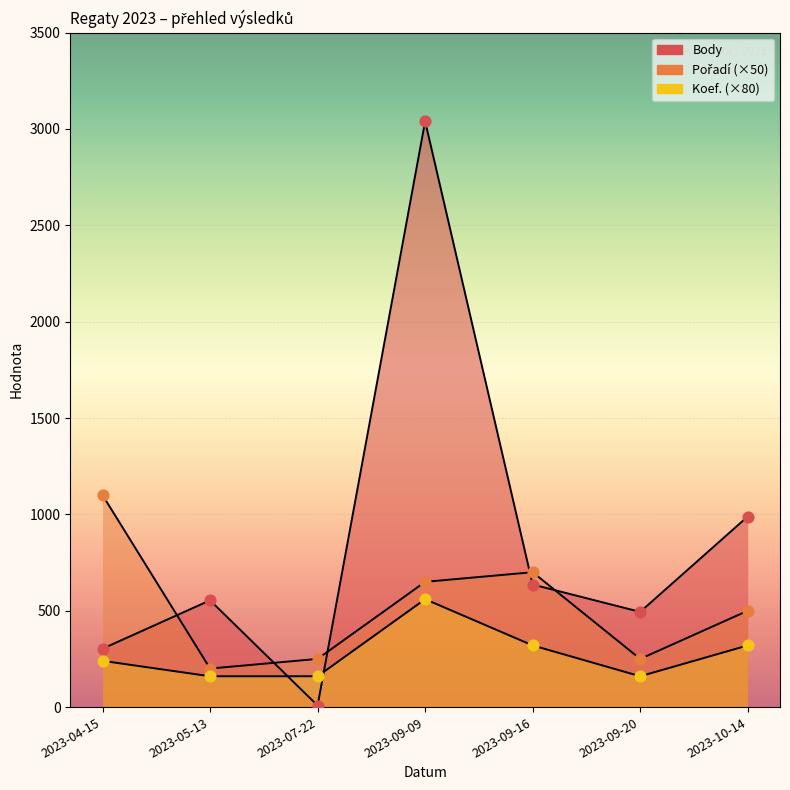

What are all the series names shown in the legend?

Body, Pořadí, Koef.